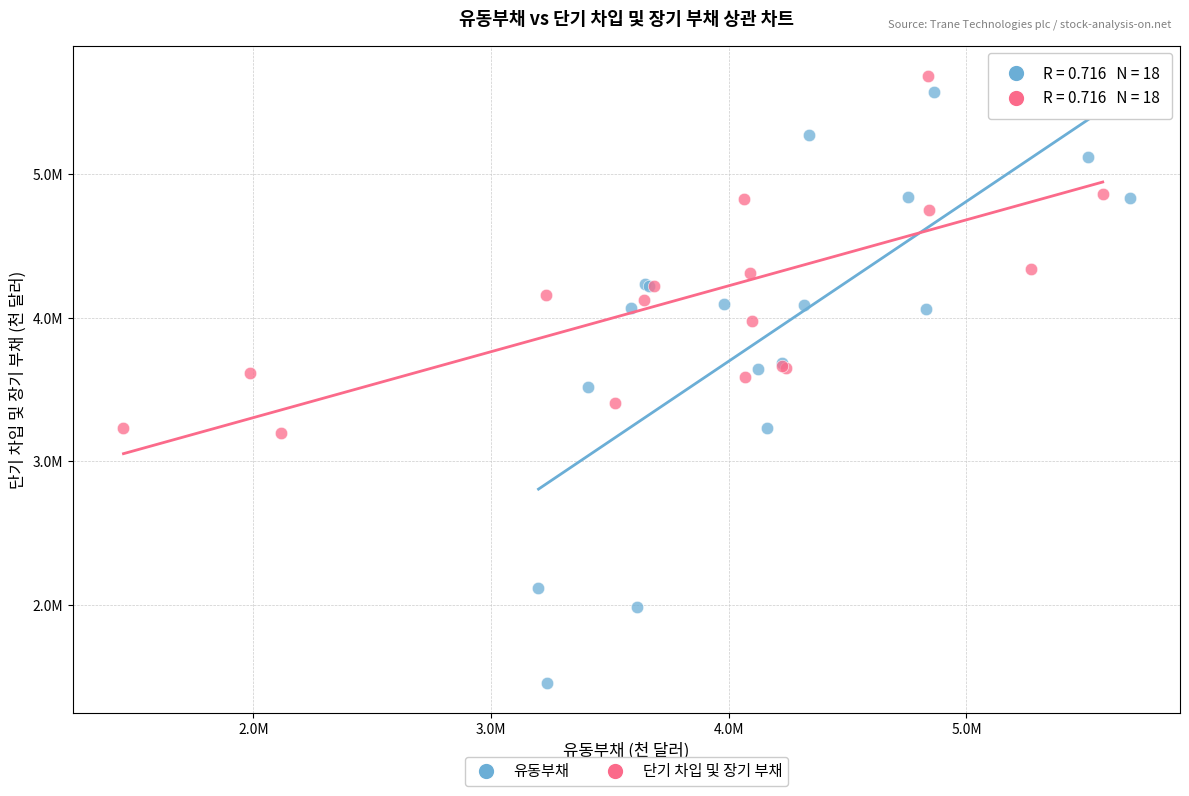

Which series reaches the minimum Y coordinate?

유동부채